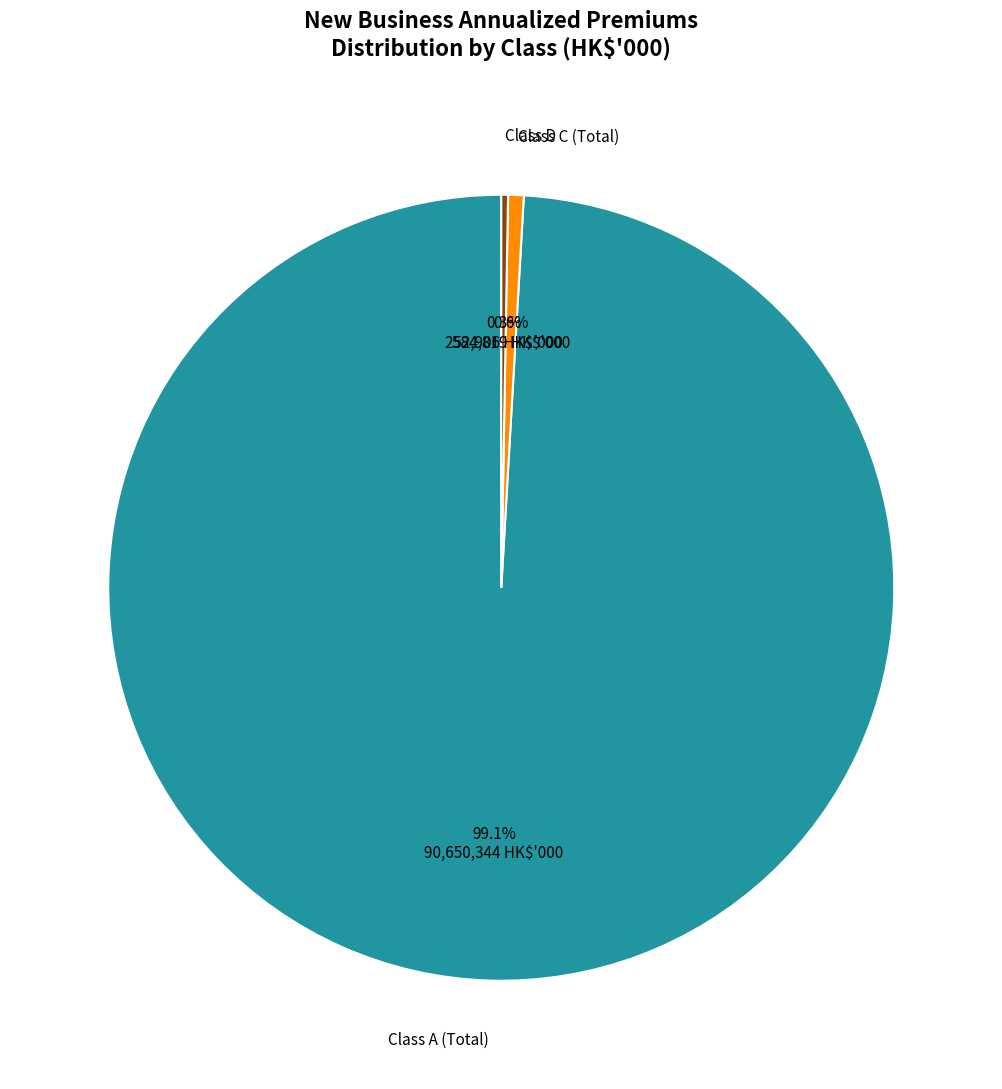

Which category has the biggest portion of the pie?

Class A (Total)